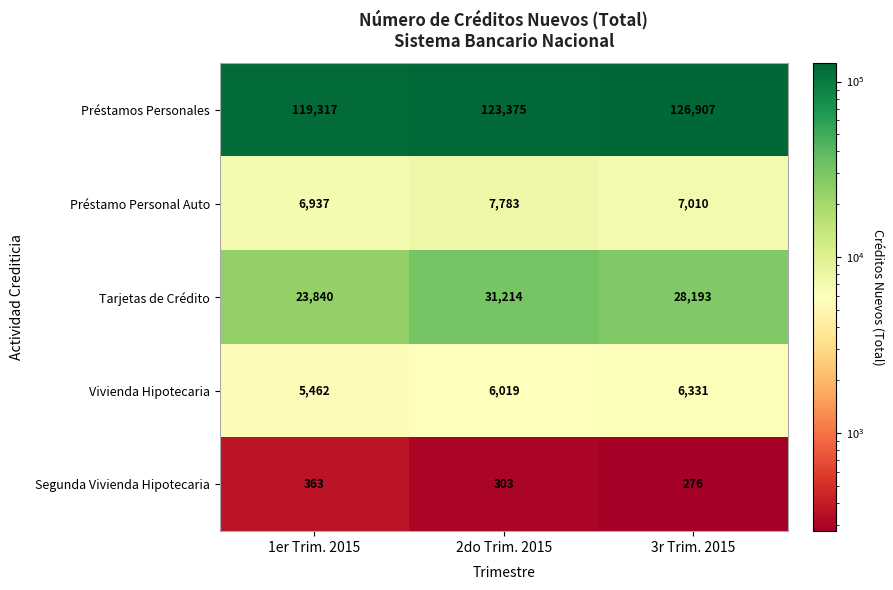

Reading left to right, what are all the values shown in this chart?

Préstamos Personales: 1er Trim. 2015=119317	2do Trim. 2015=123375	3r Trim. 2015=126907
Préstamo Personal Auto: 1er Trim. 2015=6937	2do Trim. 2015=7783	3r Trim. 2015=7010
Tarjetas de Crédito: 1er Trim. 2015=23840	2do Trim. 2015=31214	3r Trim. 2015=28193
Vivienda Hipotecaria: 1er Trim. 2015=5462	2do Trim. 2015=6019	3r Trim. 2015=6331
Segunda Vivienda Hipotecaria: 1er Trim. 2015=363	2do Trim. 2015=303	3r Trim. 2015=276